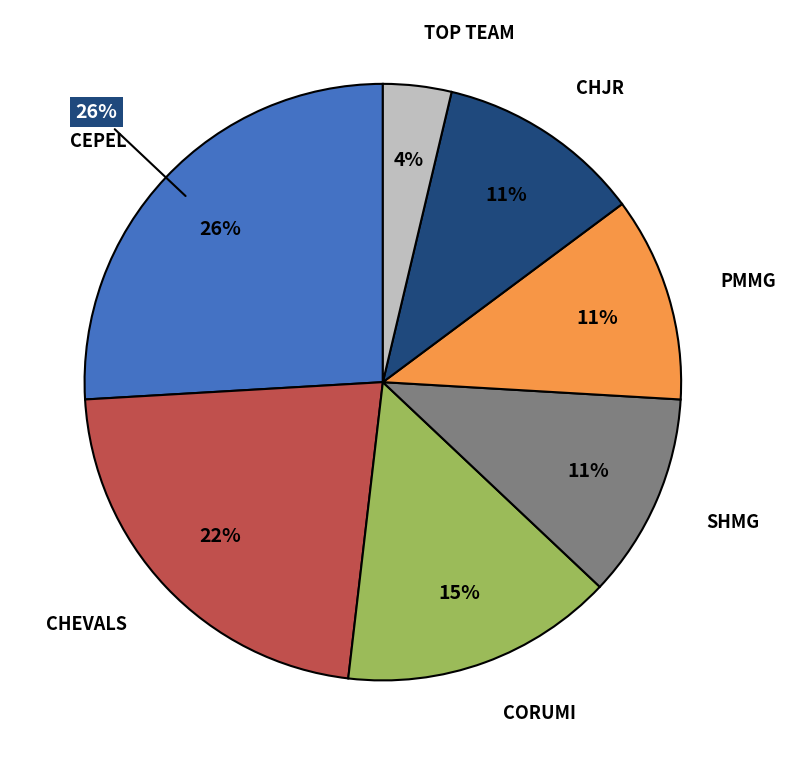

What percentage is the CORUMI slice, to the nearest percent?

15%